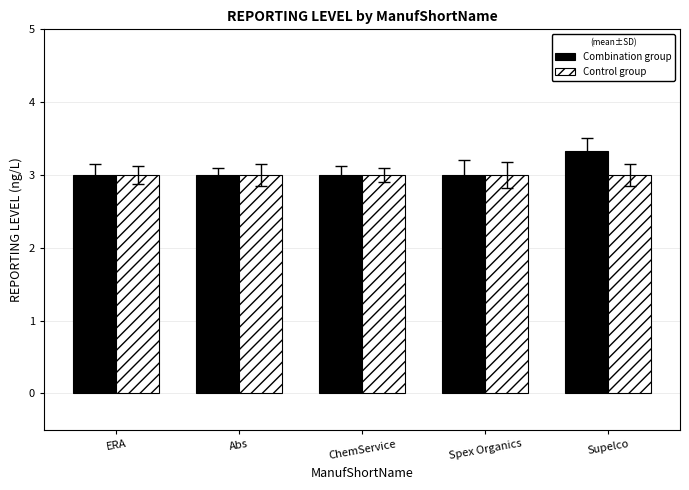

Which series changed the most between Abs and Supelco?

Combination group